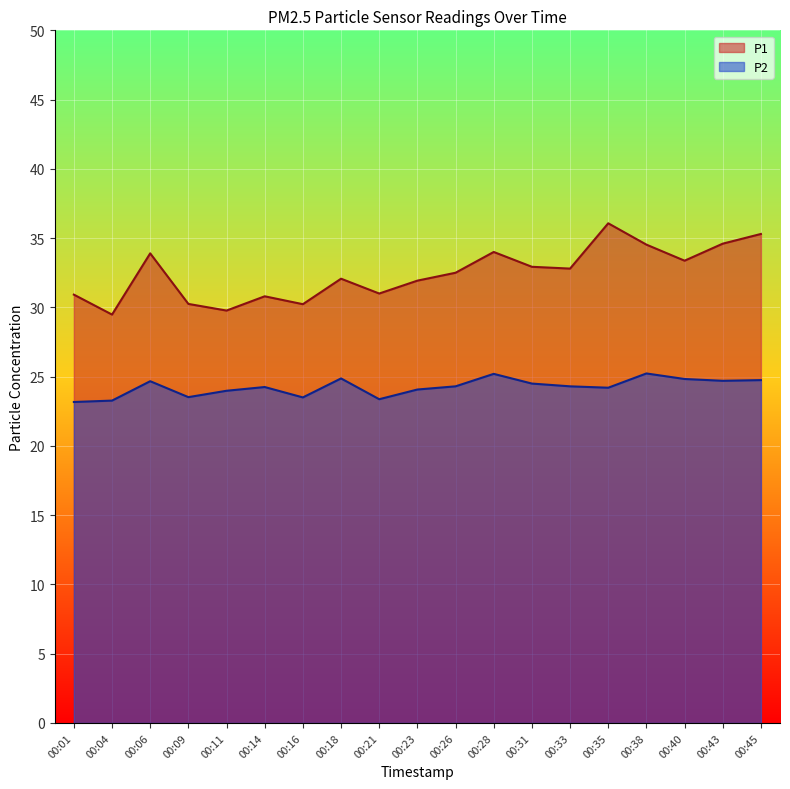

Reading left to right, extract all data points from this chart.

P1: 30.9	29.5	33.9	30.2	29.8	30.8	30.2	32.1	31.0	31.9	32.5	34.0	32.9	32.8	36.1	34.5	33.4	34.6	35.3
P2: 23.2	23.3	24.7	23.5	24.0	24.2	23.5	24.9	23.4	24.1	24.3	25.2	24.5	24.3	24.2	25.2	24.8	24.7	24.8